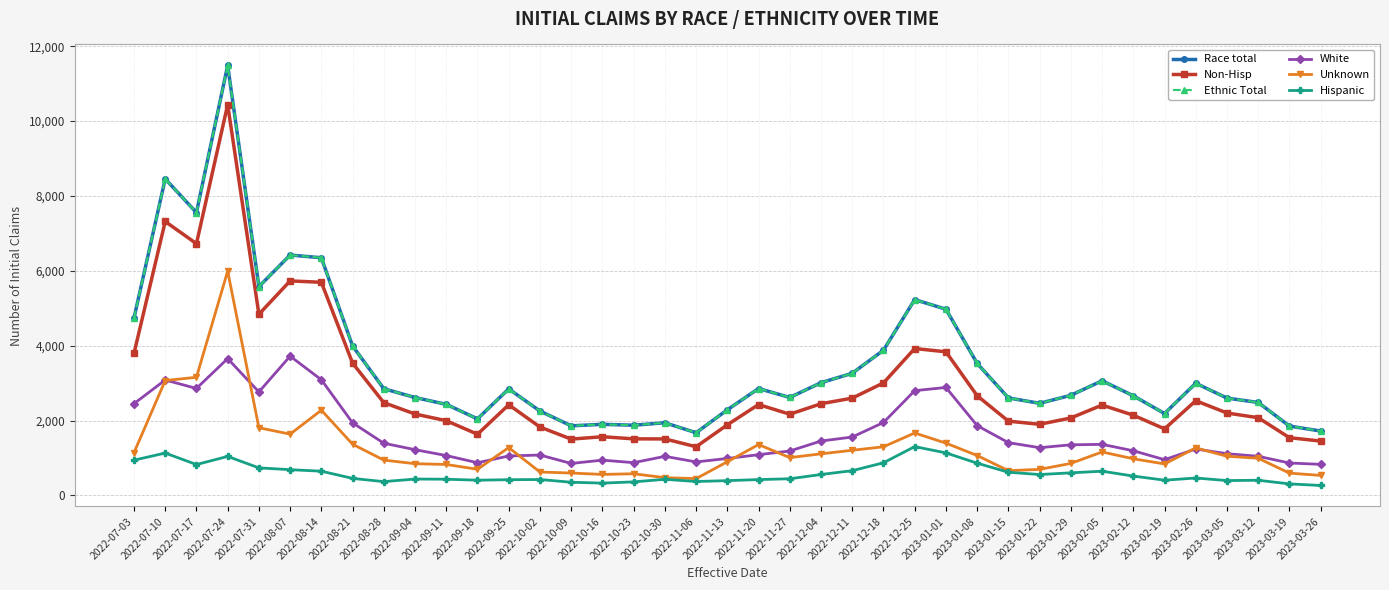

What are all the series names shown in the legend?

Race total, Non-Hisp, Ethnic Total, White, Unknown, Hispanic